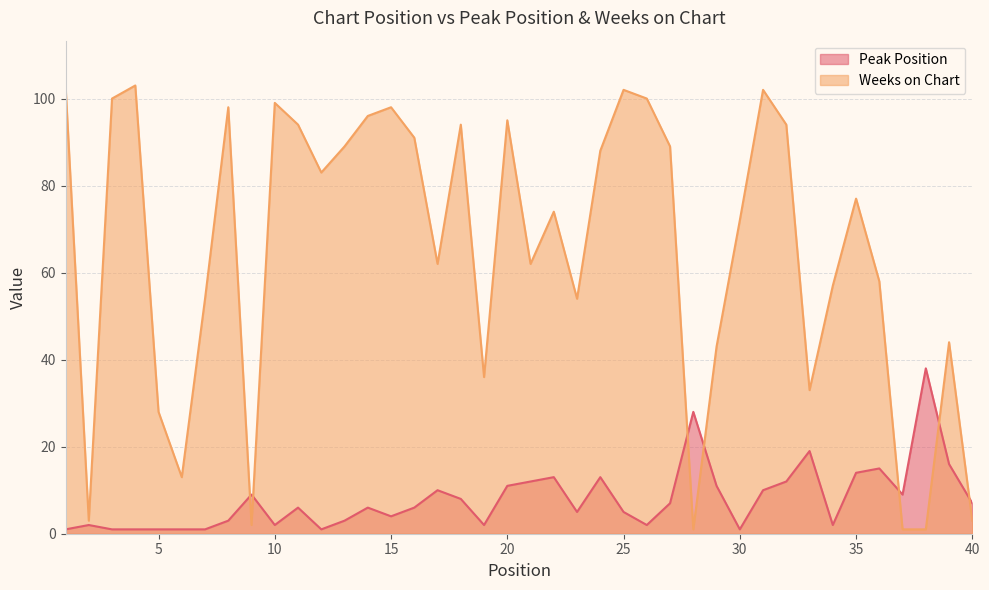

True or false: Weeks on Chart and Peak Position cross at least once.

True